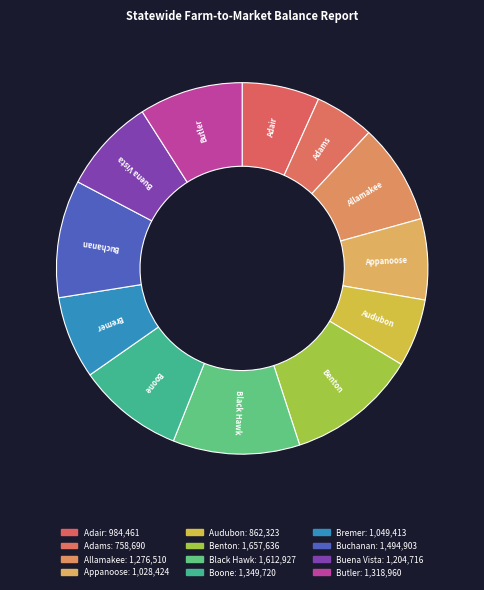

True or false: Boone accounts for 9% of the total.

True